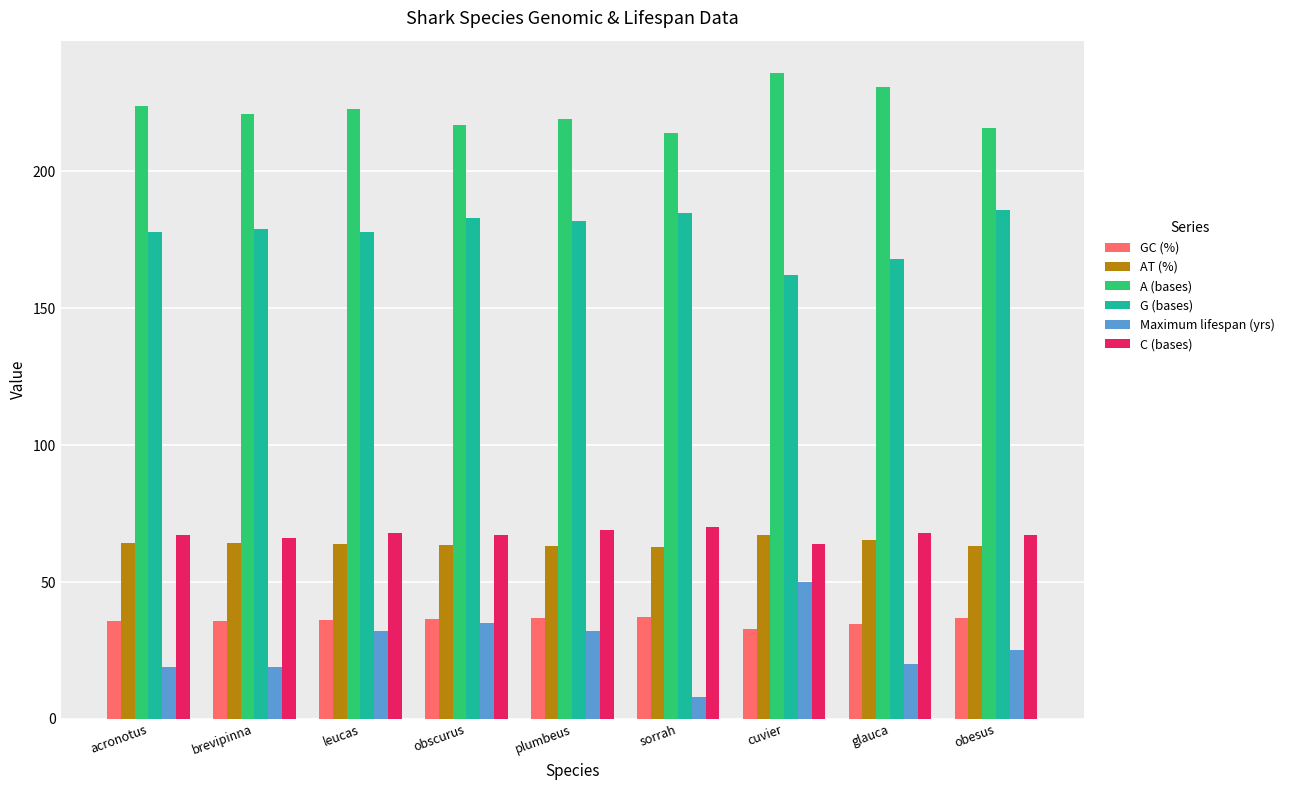

The G (bases) series shows 183.0 at obscurus. True or false?

True